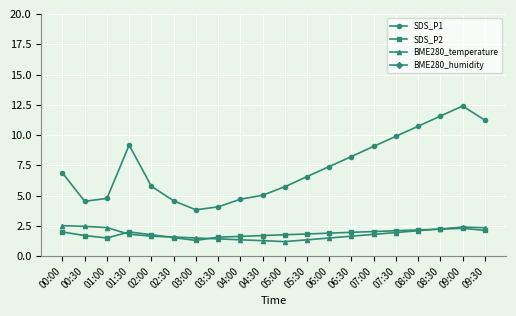

The value of BME280_humidity at 05:30 is 130.9. True or false?

False